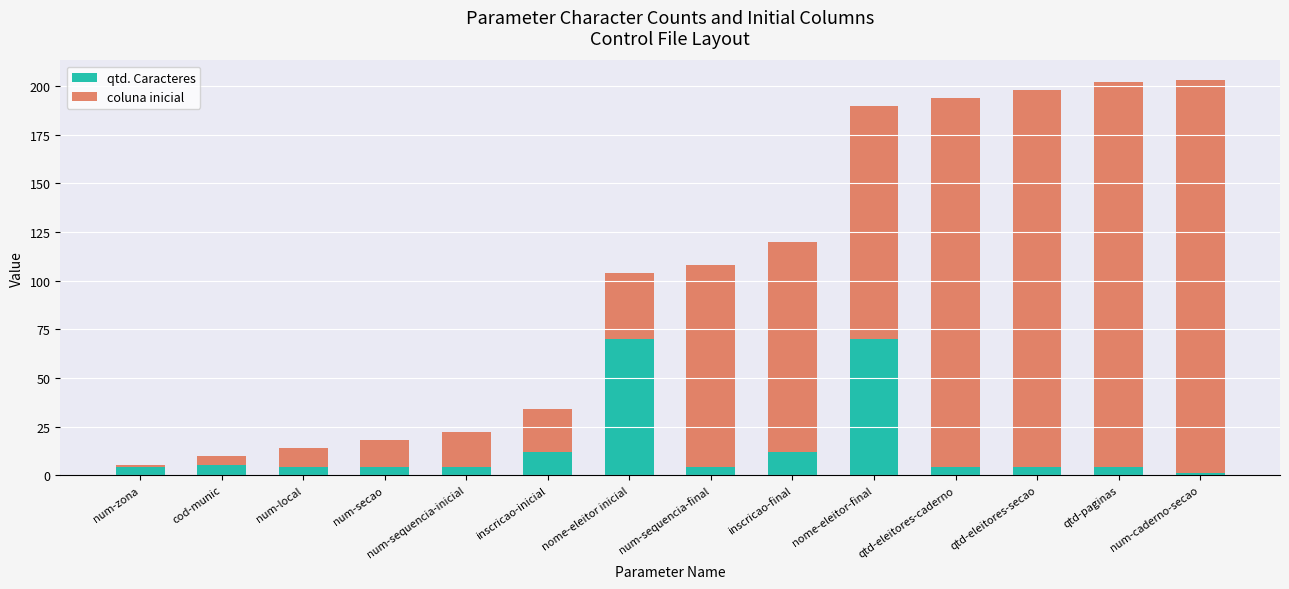

What is the difference between the maximum and second lowest values in the qtd. Caracteres series?

66